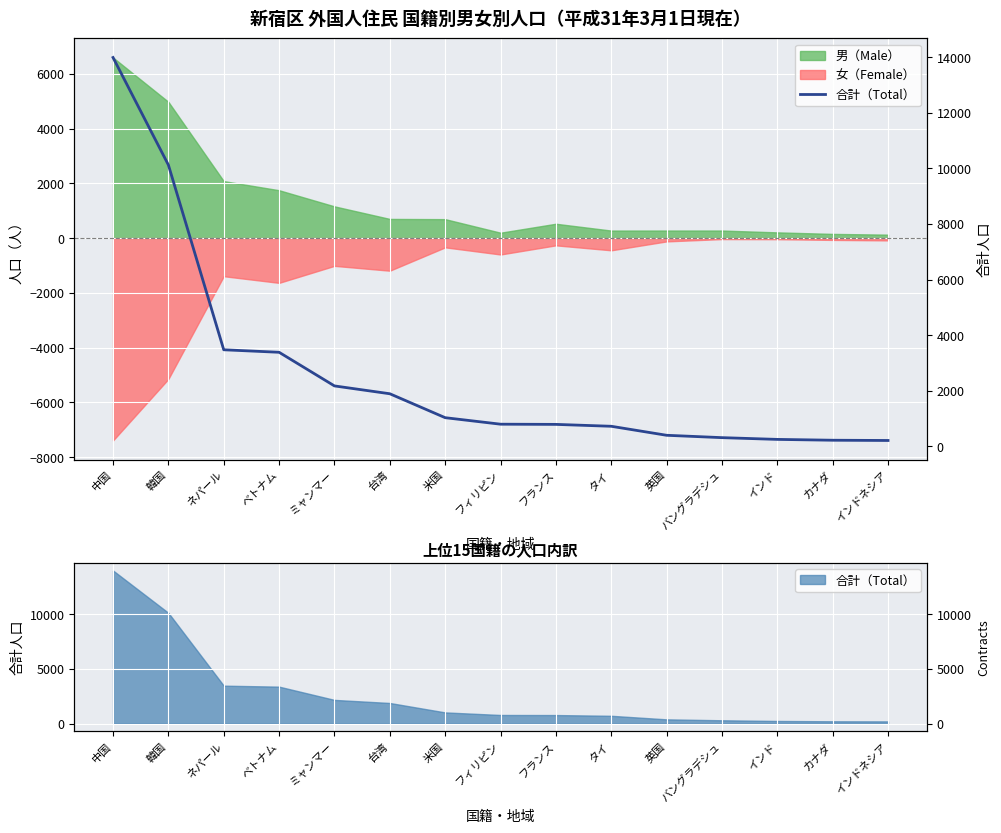

What is the label of the 5th point from the right?

英国